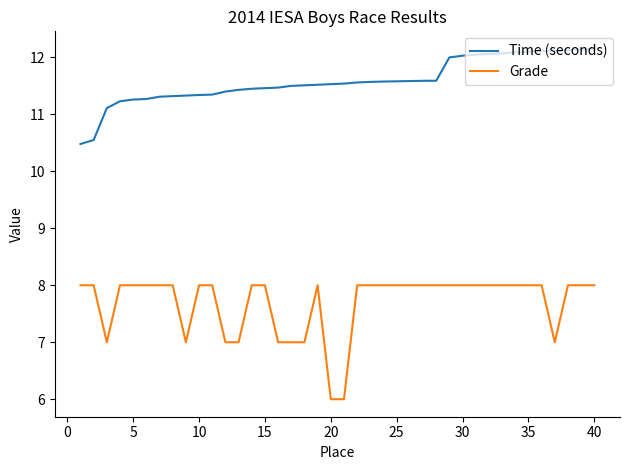

Rank the series by their maximum value, from highest to lowest.

Time (seconds), Grade